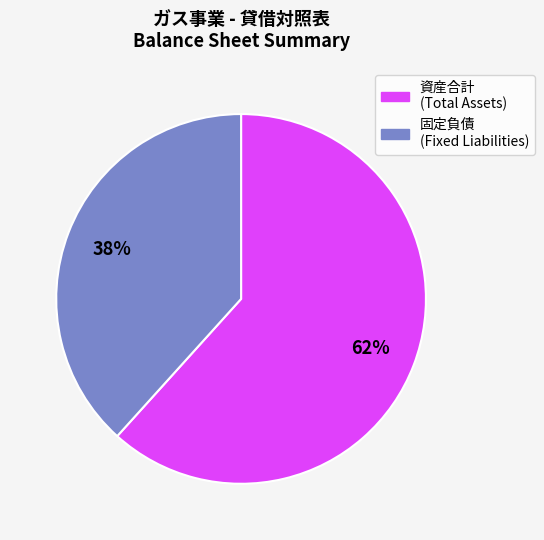

Count the number of slices in the pie.

2